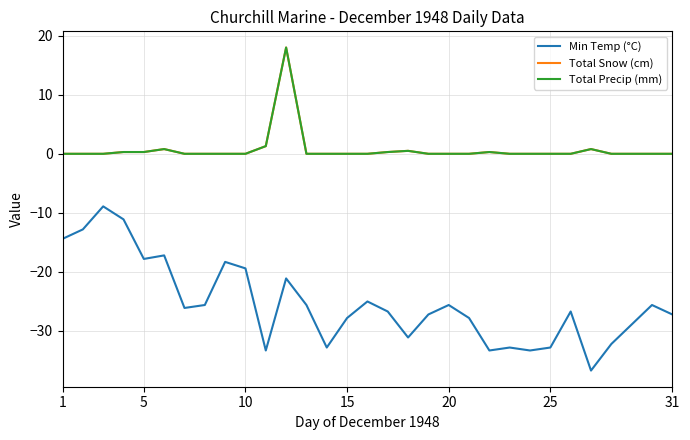

Does the chart display data point markers on the line(s)?

No